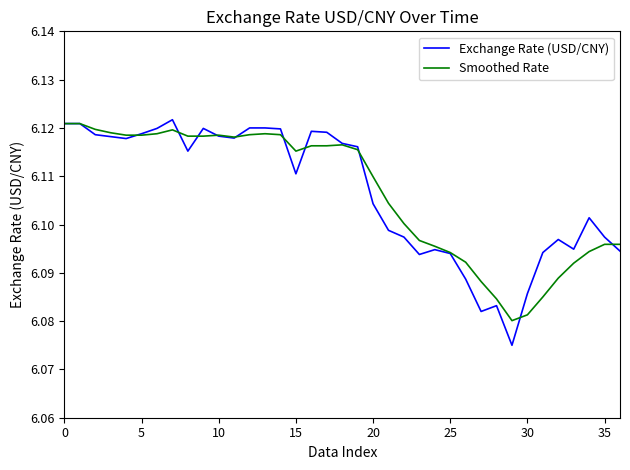

Which series has the widest spread of values?

Exchange Rate (USD/CNY)